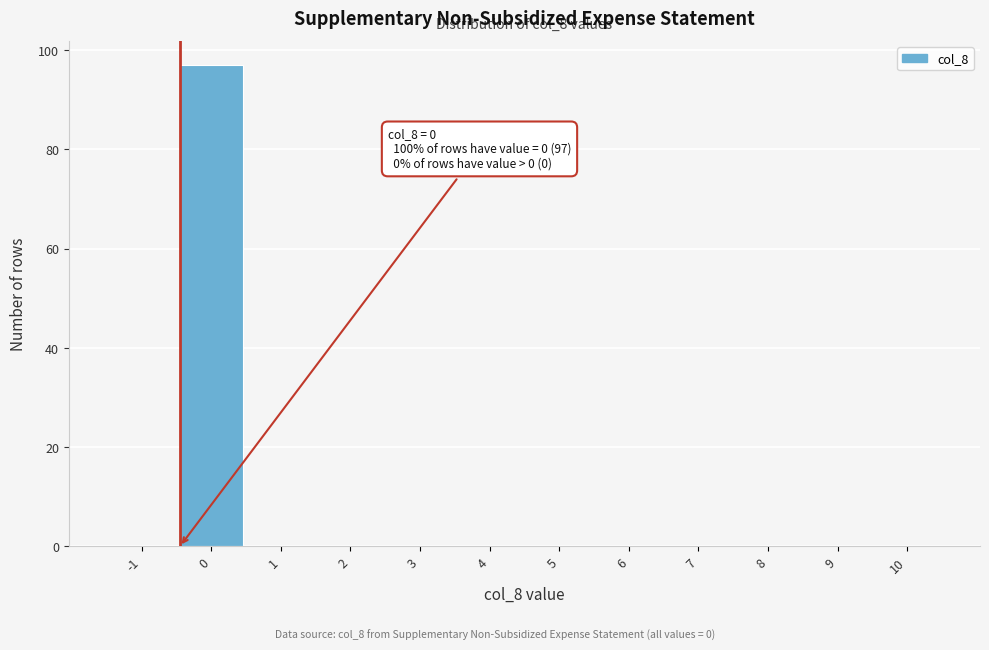

Reading left to right, what are all the values shown in this chart?

-1=0	0=97	1=0	2=0	3=0	4=0	5=0	6=0	7=0	8=0	9=0	10=0